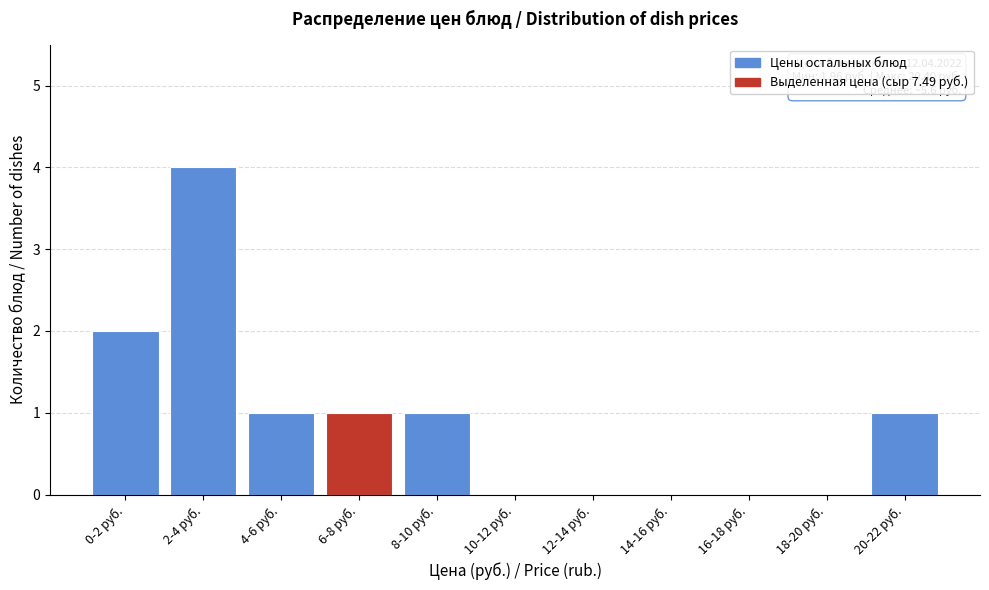

Reading left to right, what are all the values shown in this chart?

0-2 руб.=2	2-4 руб.=4	4-6 руб.=1	6-8 руб.=1	8-10 руб.=1	10-12 руб.=0	12-14 руб.=0	14-16 руб.=0	16-18 руб.=0	18-20 руб.=0	20-22 руб.=1